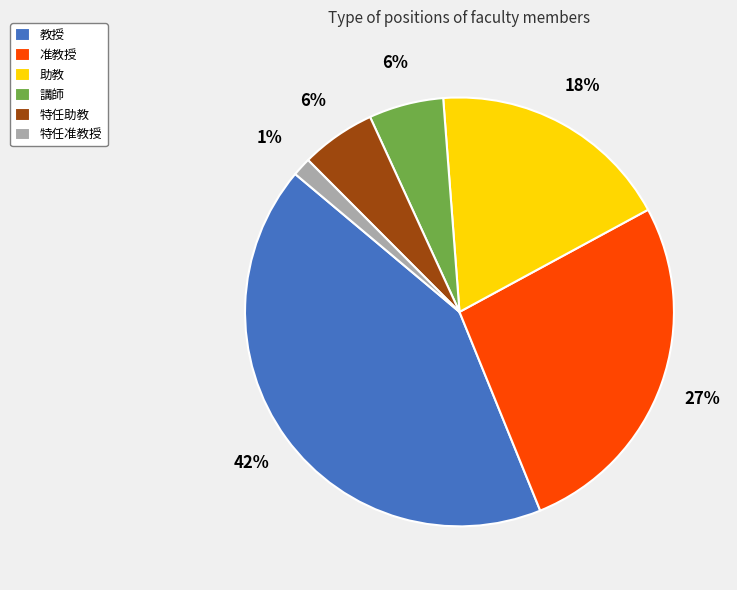

Combined, do 助教 and 准教授 account for over 50%?

No